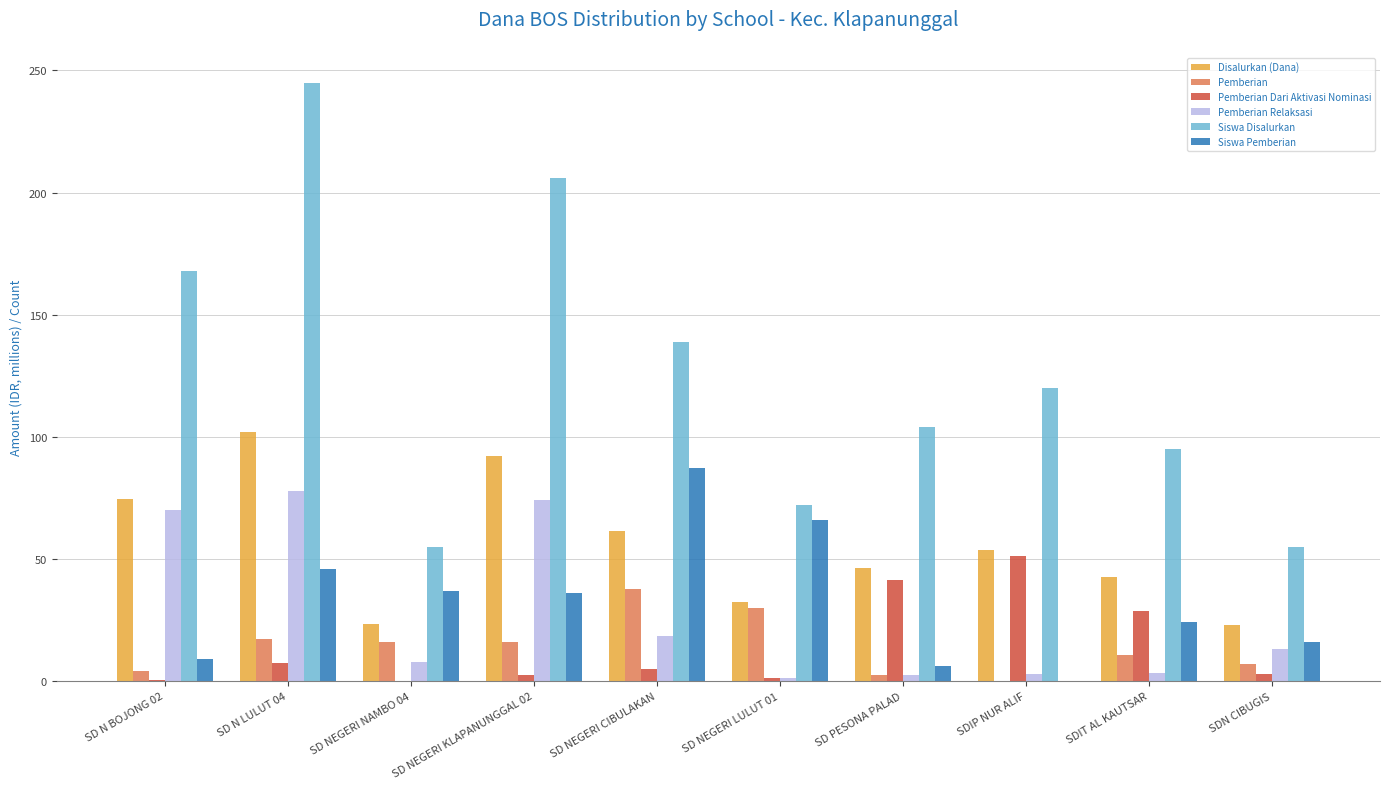

Is the value of Pemberian Relaksasi at SD PESONA PALAD greater than the value of Siswa Pemberian at SD NEGERI NAMBO 04?

No